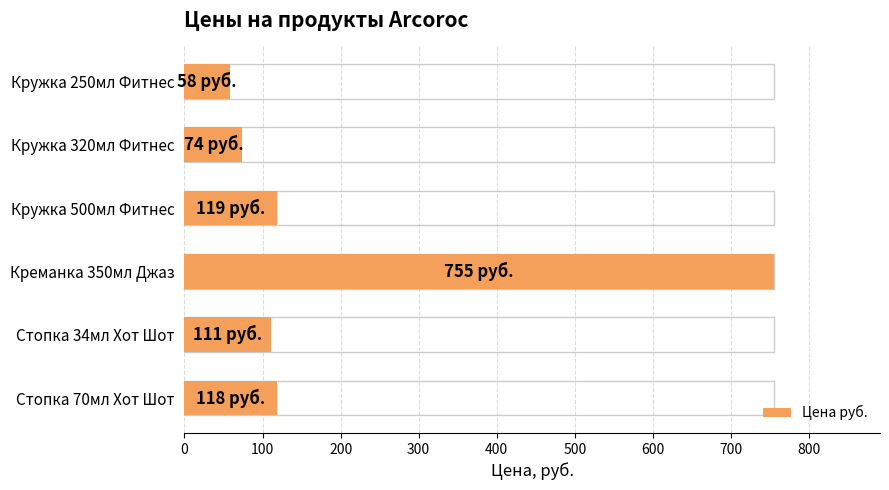

Are the bars grouped side by side (vs. stacked)?

No